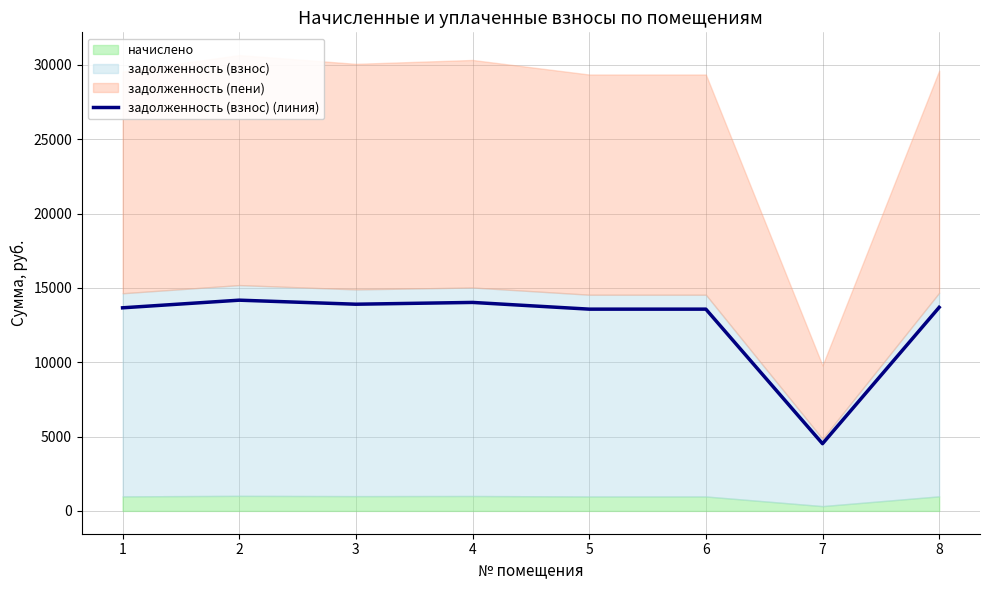

What is the average value?

12641.4